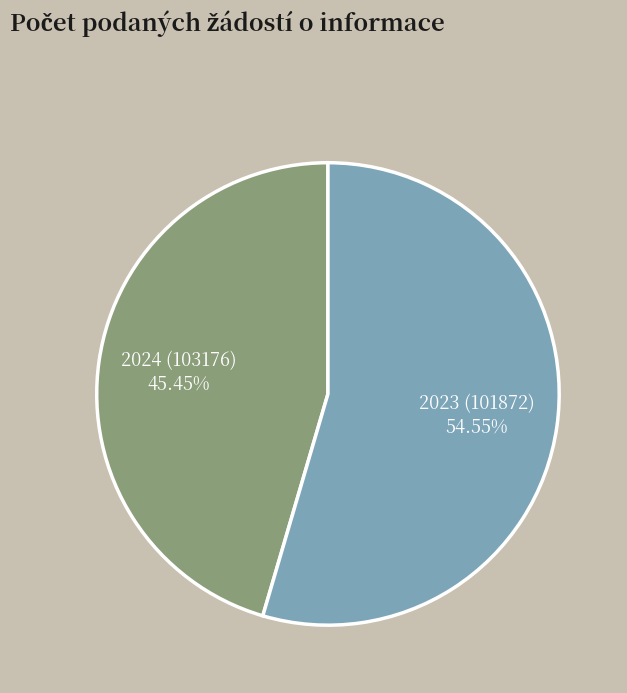

What portion of the pie excludes 2024 (103176)?

54.5%